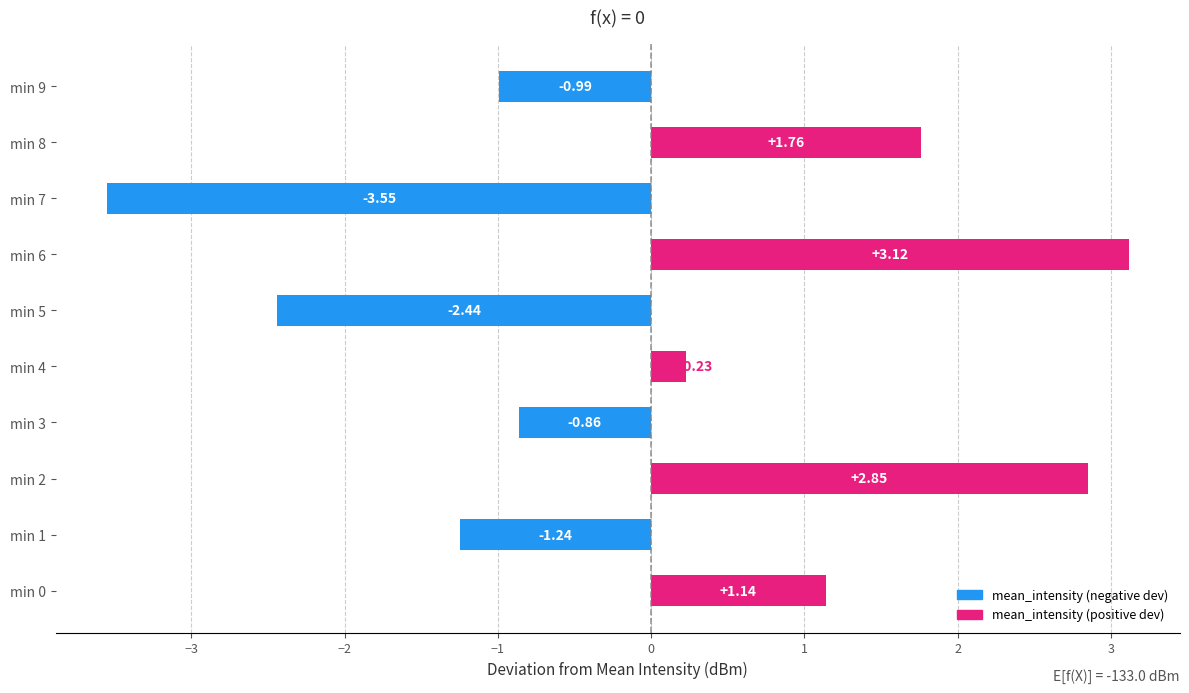

What is the difference between the maximum and minimum values?

6.7